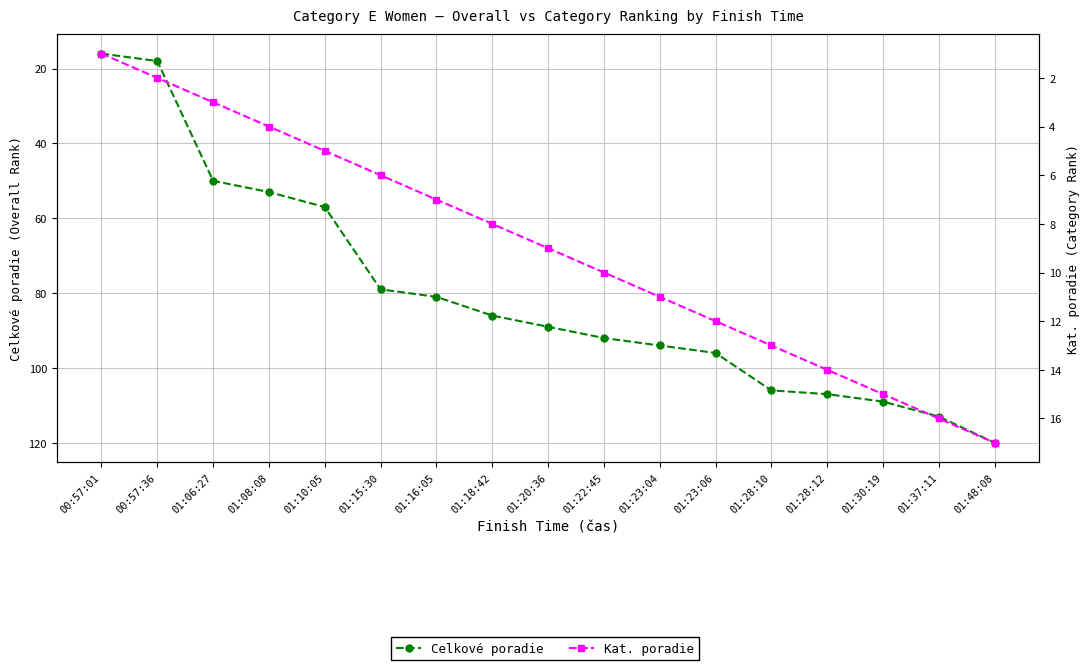

Between 01:28:10 and 01:48:08, which series saw the biggest shift?

Celkové poradie